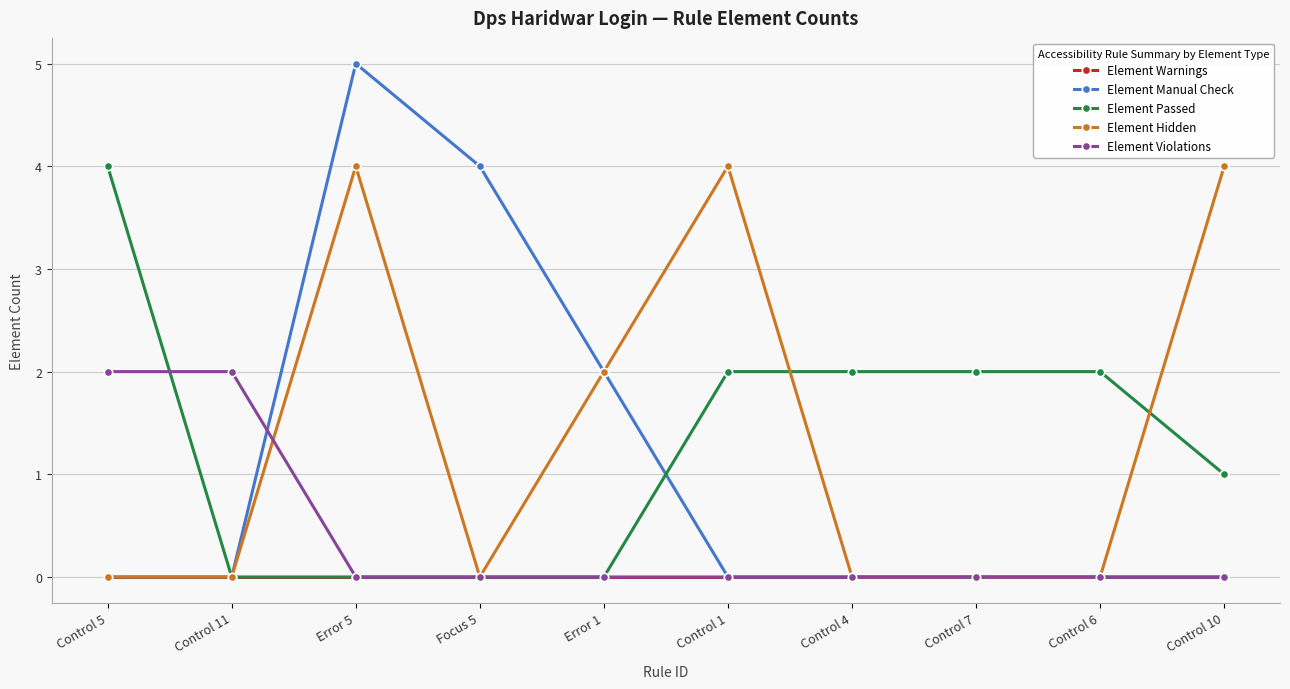

What position from the right is Error 1?

6